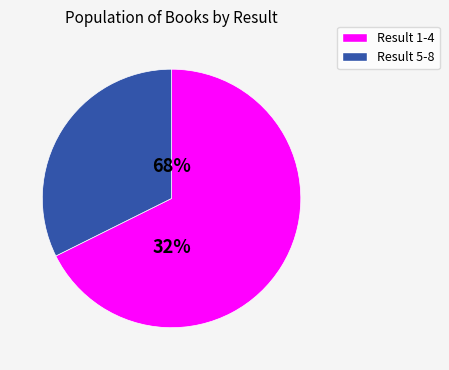

Is it true that 7 is 5% of the pie?

True